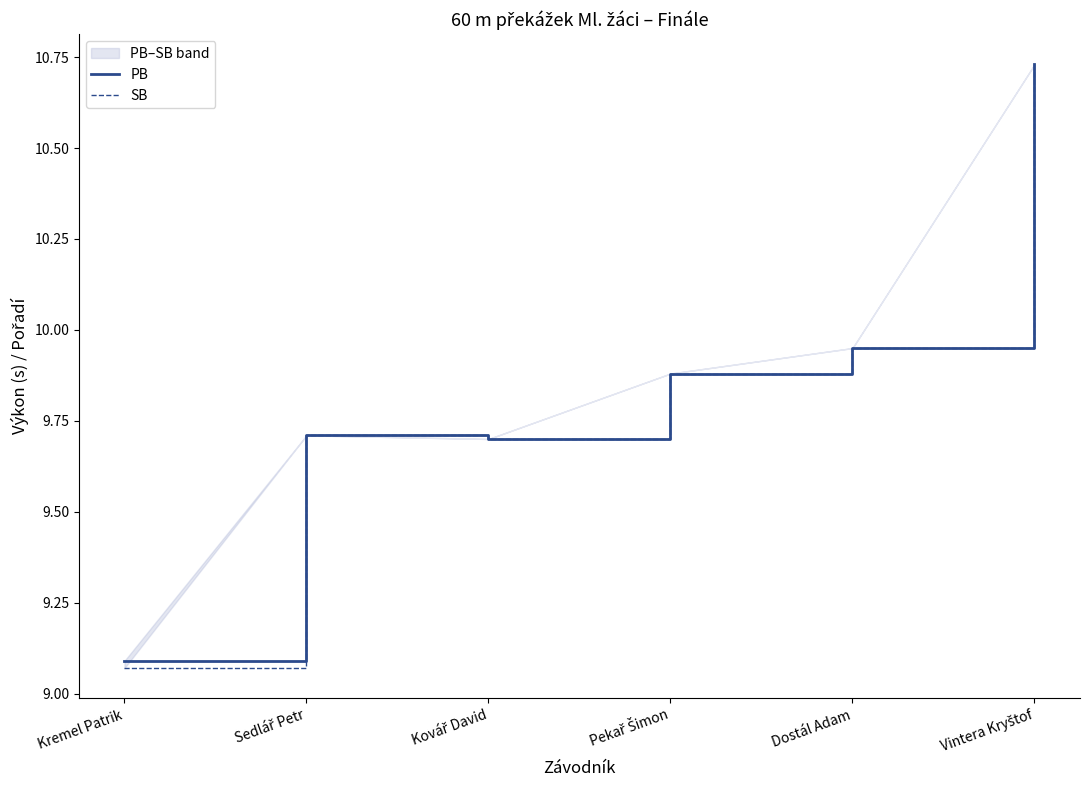

True or false: PB and SB cross at least once.

False